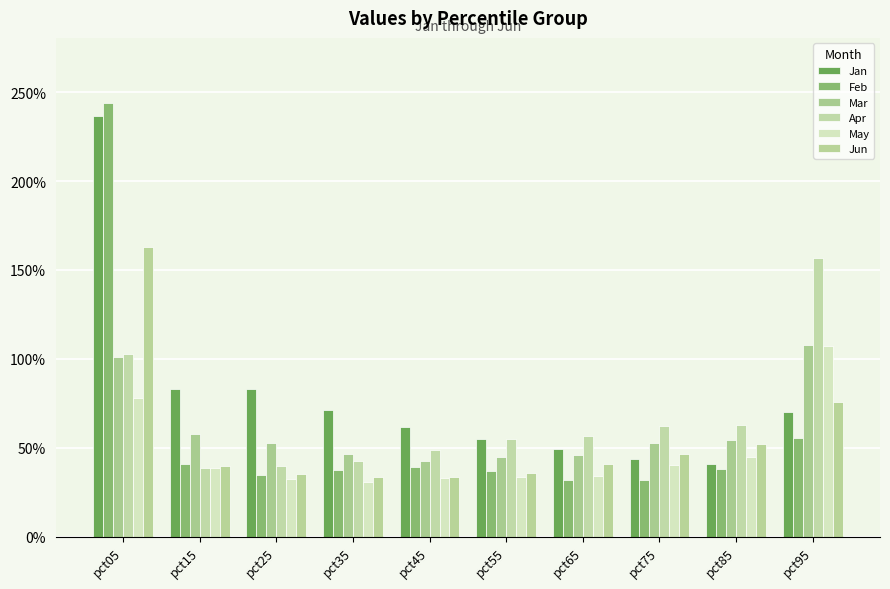

What is the sum of the Mar values at pct45 and pct05?

1.4